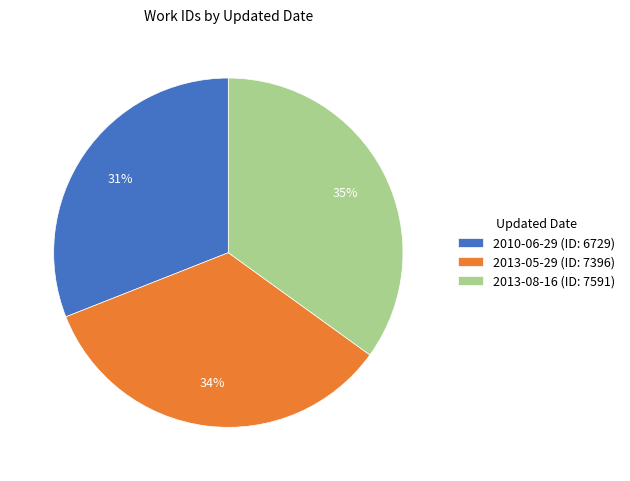

To the nearest percent, what is the difference between the 2013-05-29 and 2010-06-29 slice percentages?

3%